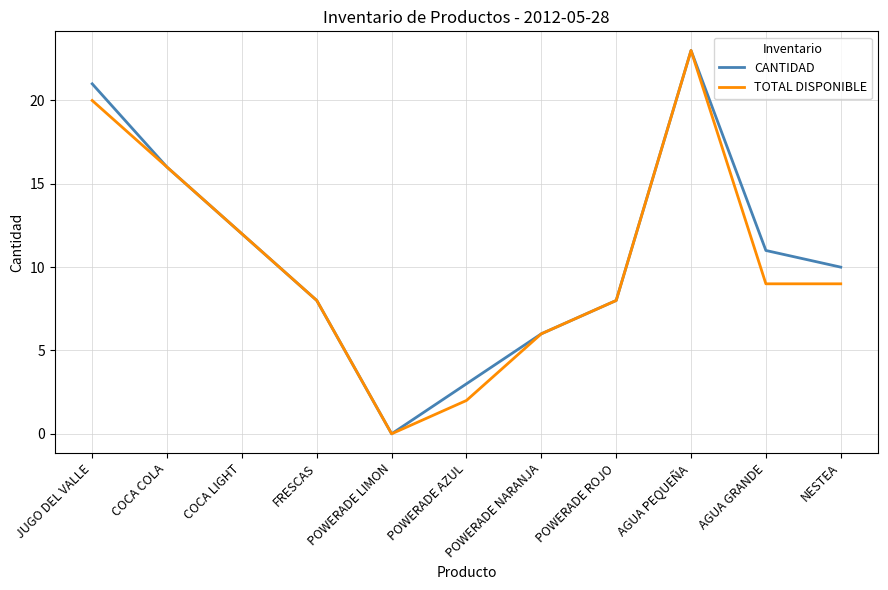

What position from the right is COCA LIGHT?

9